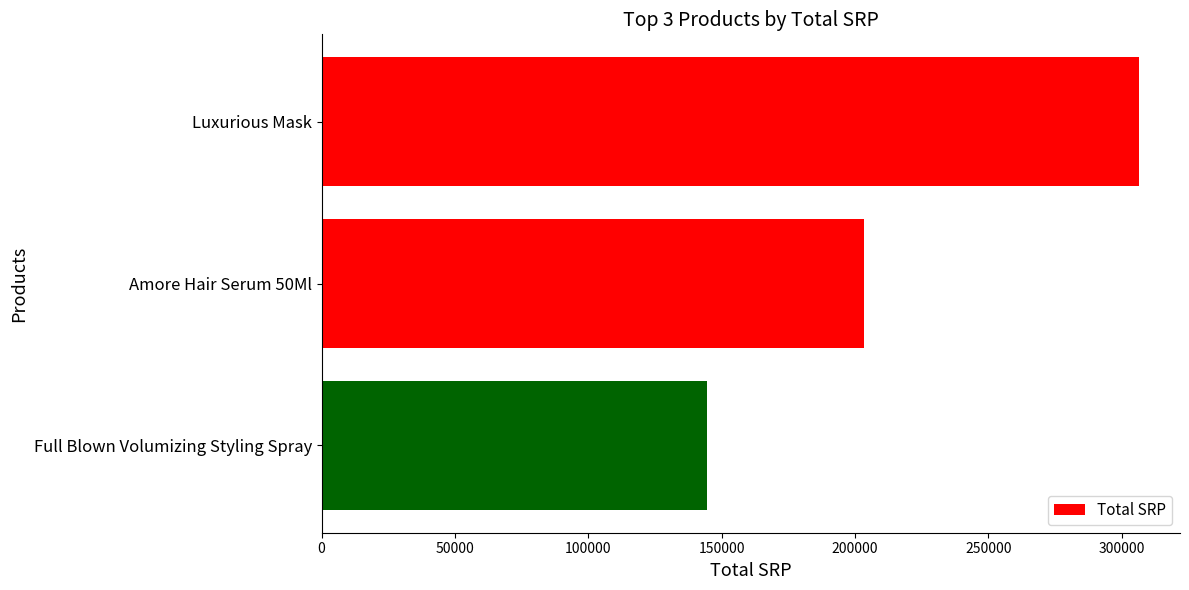

Reading bottom to top, list all the values displayed in this chart.

Full Blown Volumizing Styling Spray=144670.0	Amore Hair Serum 50Ml=203308.0	Luxurious Mask=306490.0